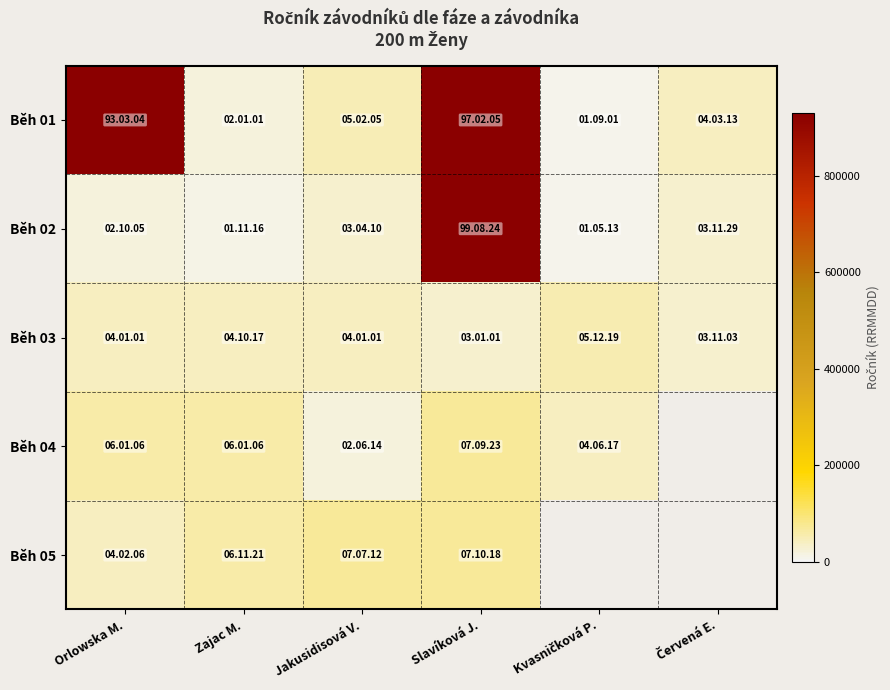

Between Jakusidisová V. and Slavíková J., which is larger?

Slavíková J.